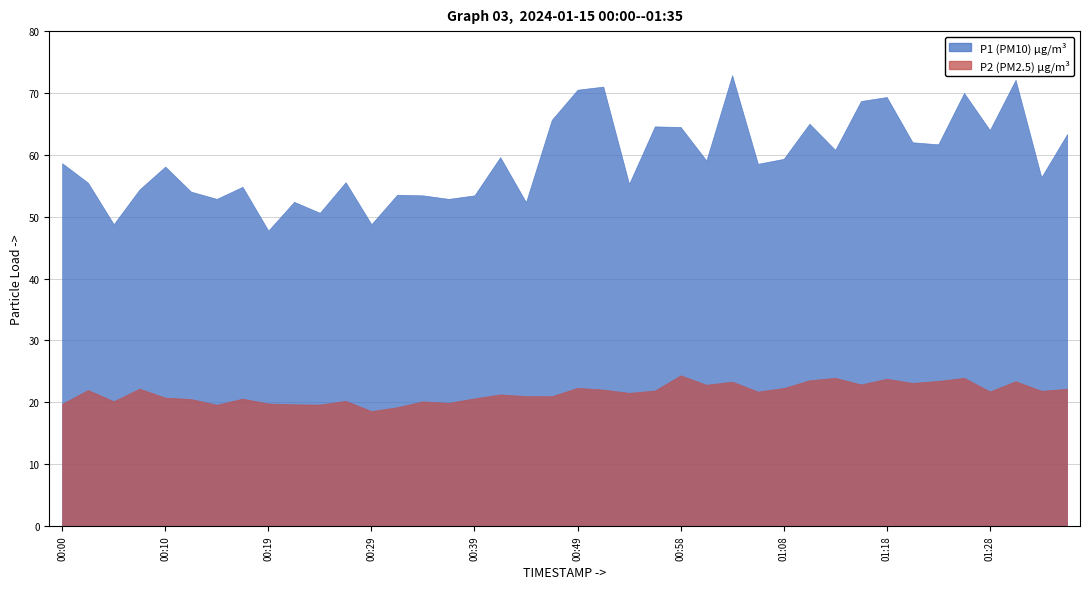

True or false: P2 and P1 cross at least once.

False